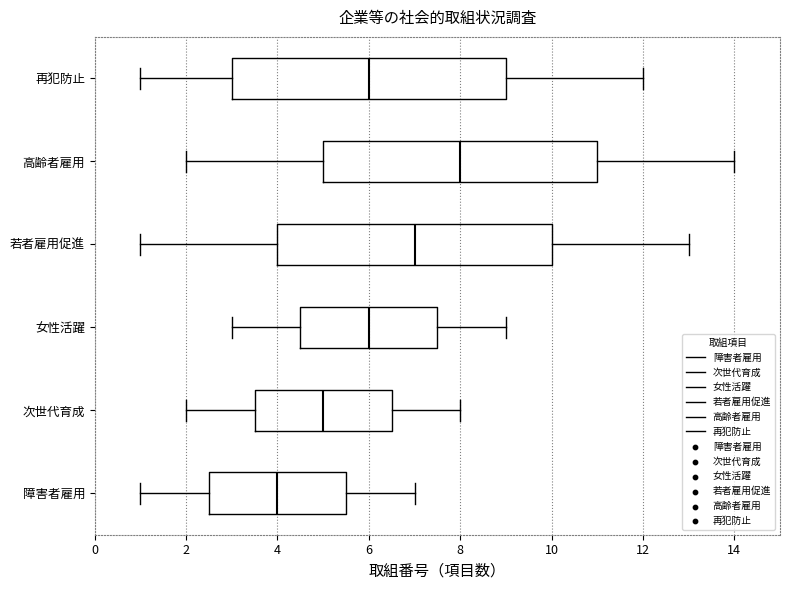

Where is the right edge of the box for 次世代育成 on the x-axis? The values are not printed on the chart, so give them approximately, as read against the axis.

6.6